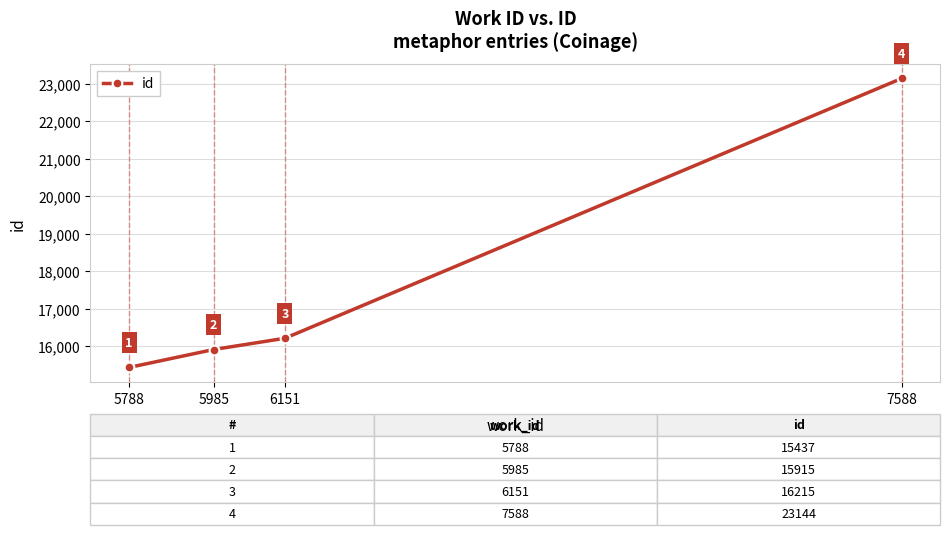

The chart shows a value of 15773 at 7588. True or false?

False